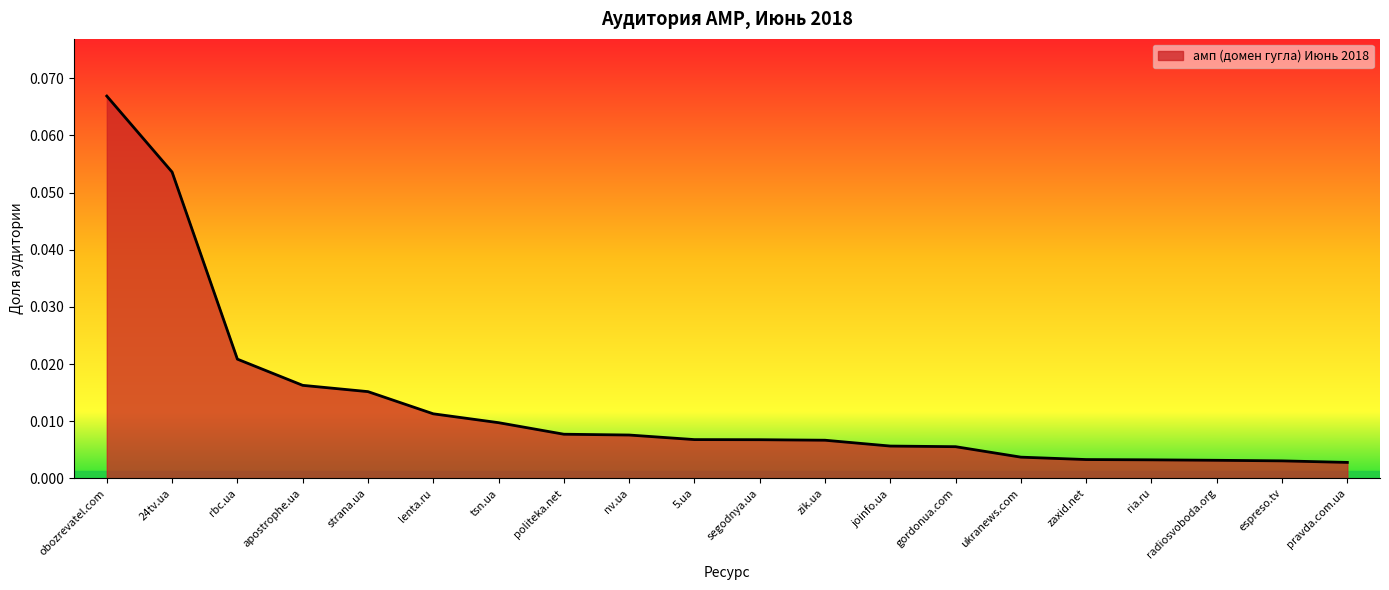

Which has a higher value, rbc.ua or 5.ua?

rbc.ua